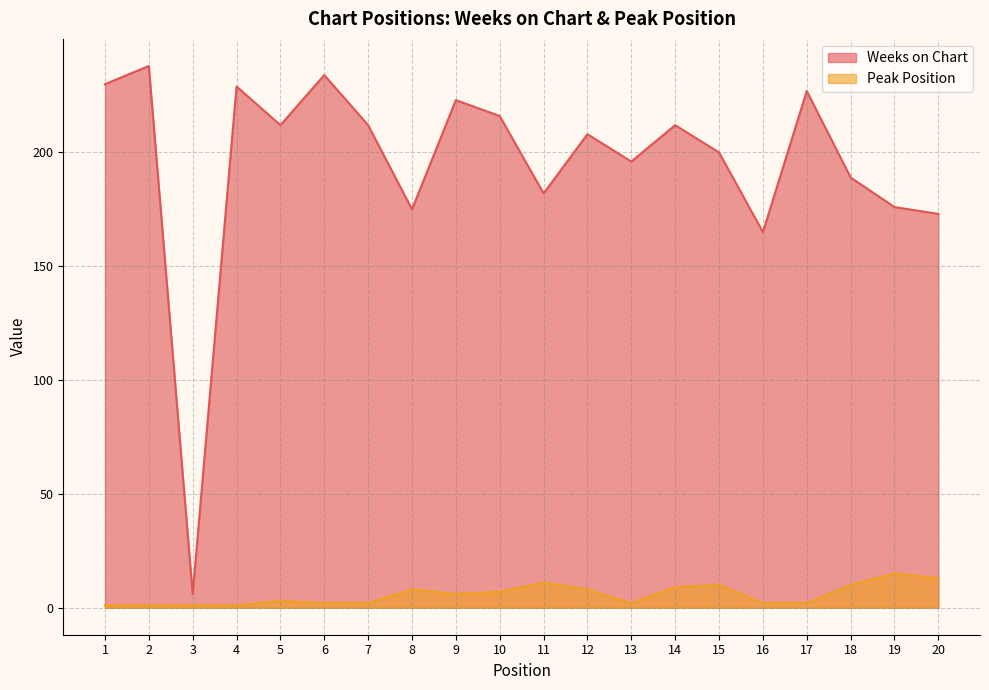

Is the value of Peak Position at 3 greater than the value of Weeks on Chart at 4?

No